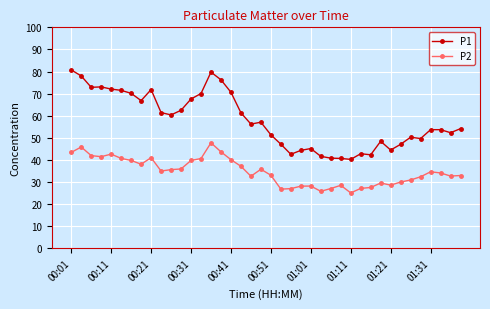

What is the minimum value for P1?

40.2